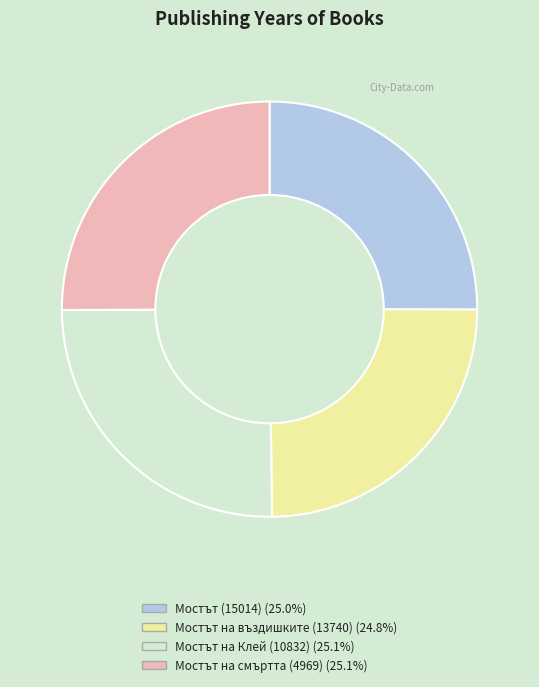

Does Мостът на смъртта (4969) represent more than half of the total?

No